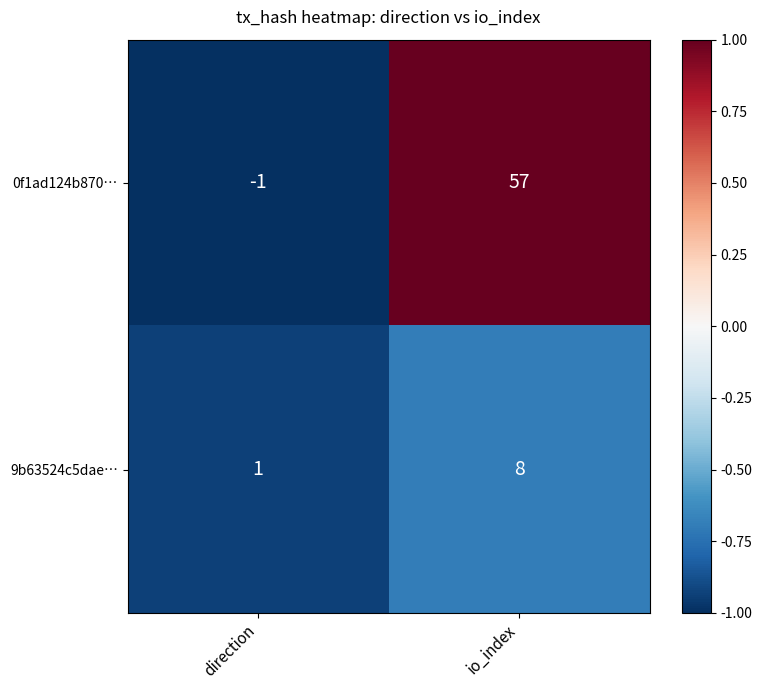

What is the total value across all series at direction?

0